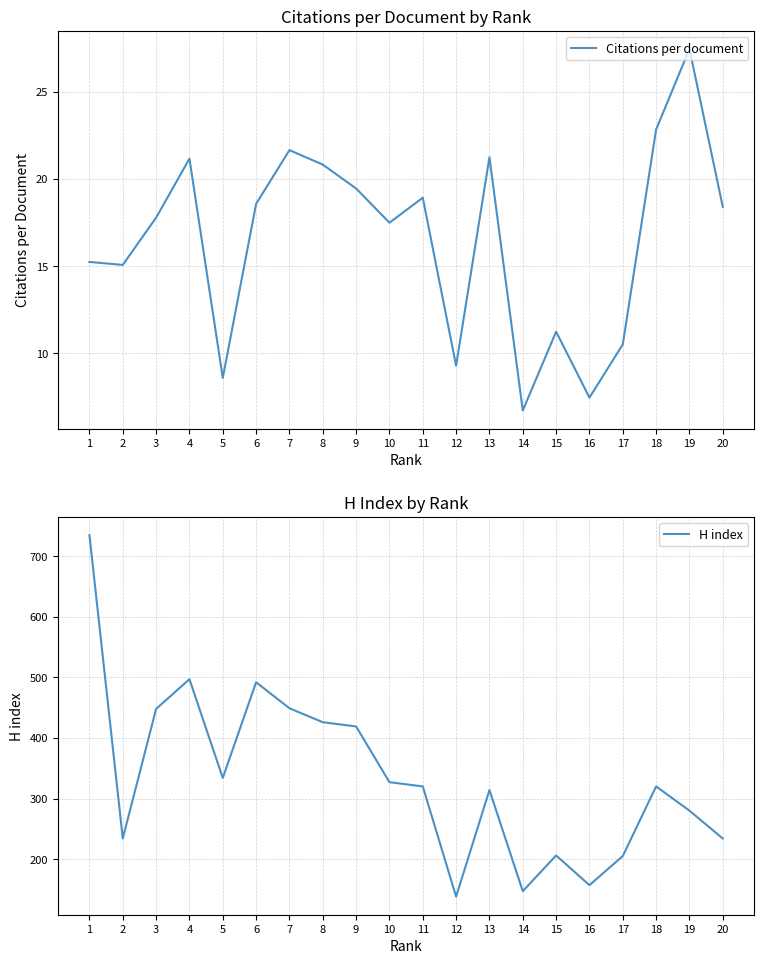

How many distinct data groups are displayed?

2